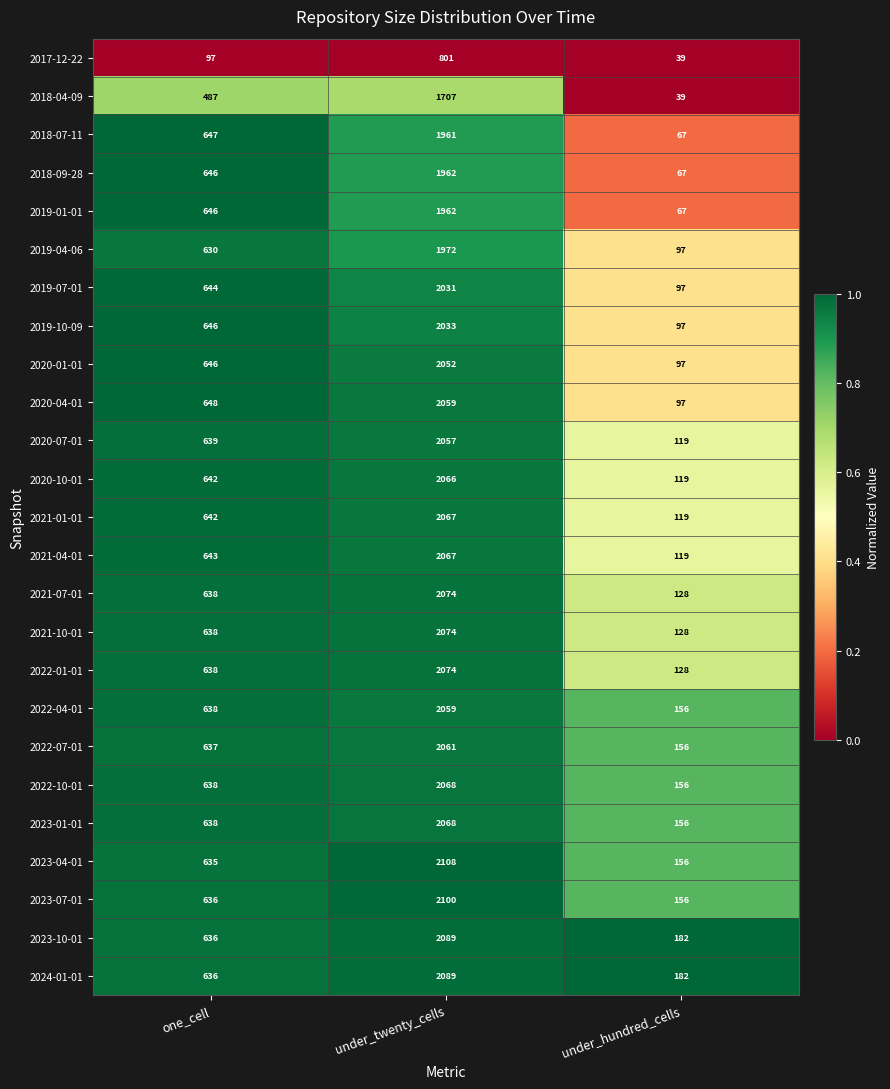

Rank the categories by 2020-04-01 value from lowest to highest.

under_hundred_cells, one_cell, under_twenty_cells